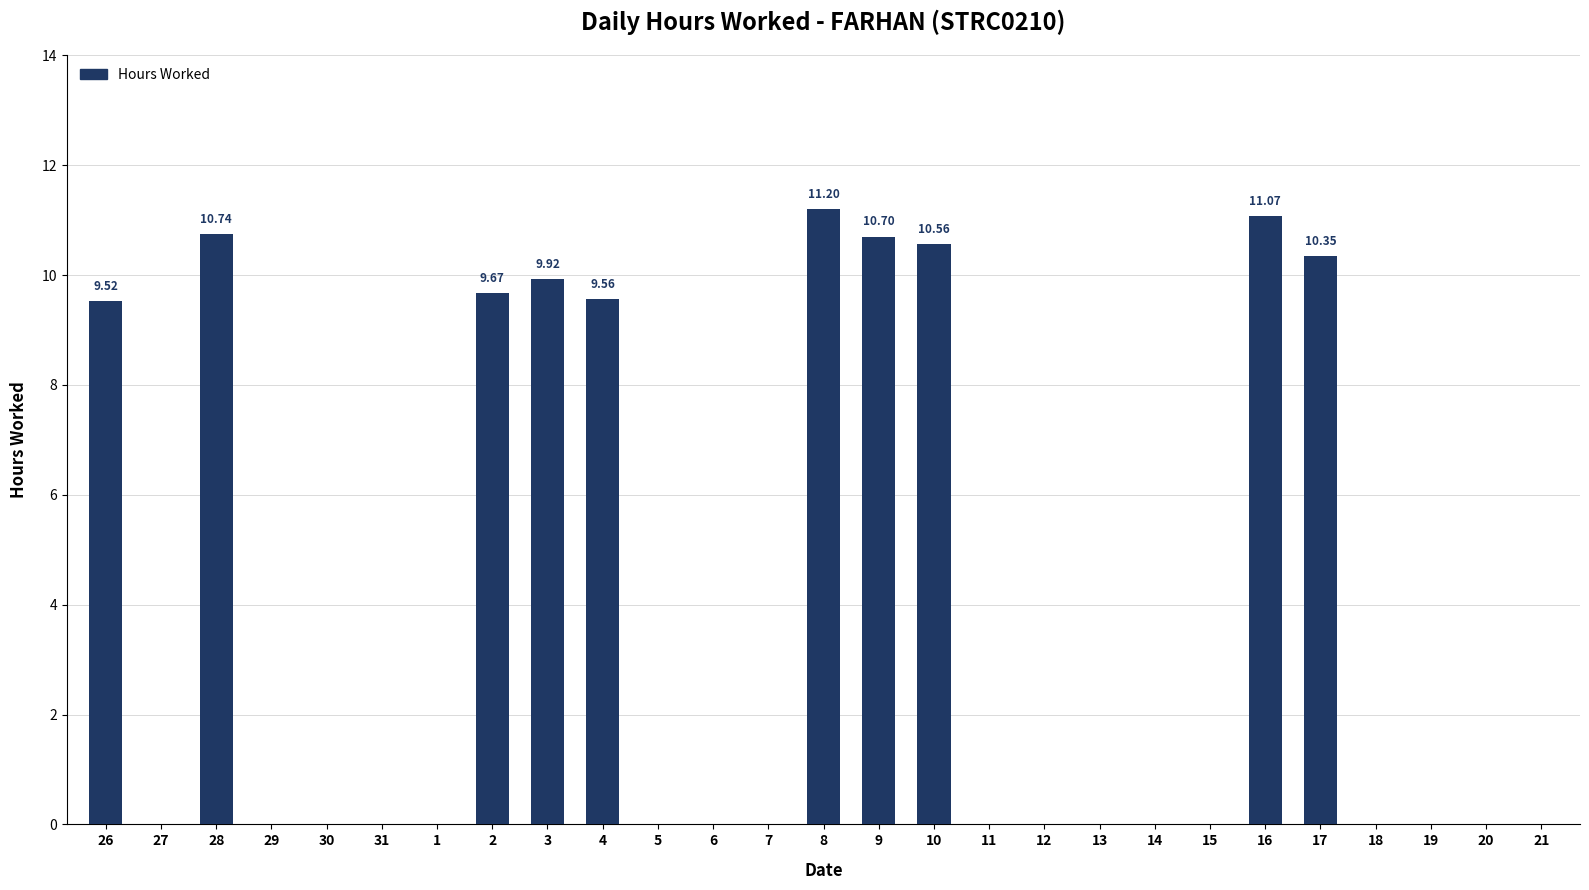

True or false: the data shows 0.0 at 27.

True